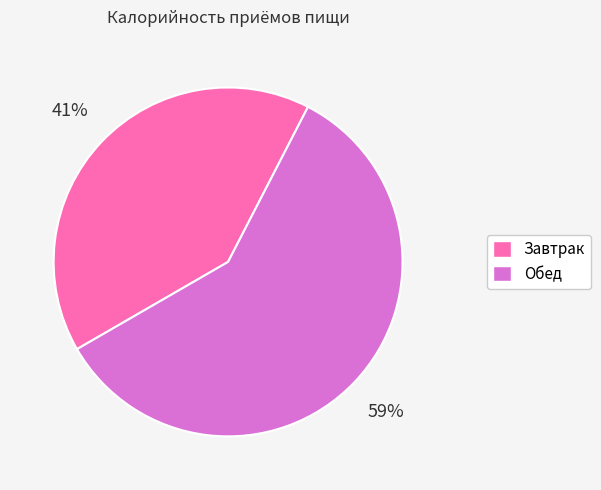

How many segments does this pie chart have?

2